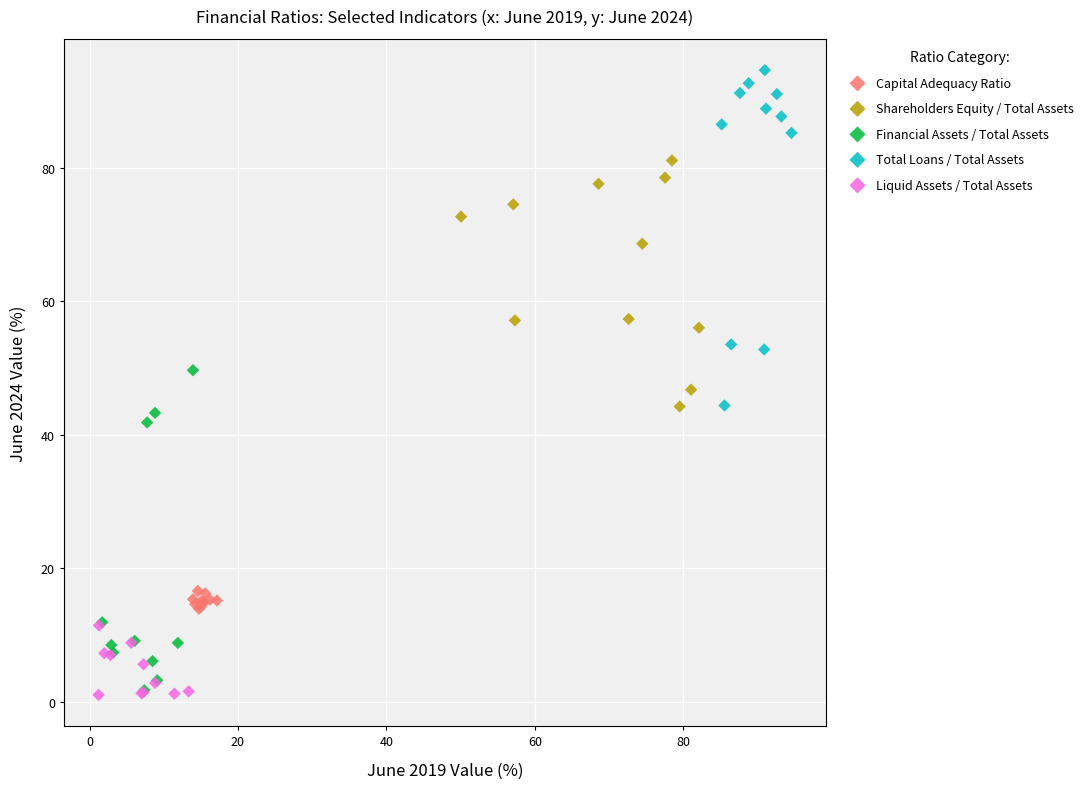

Which series contains the highest Y value?

Total Loans / Total Assets